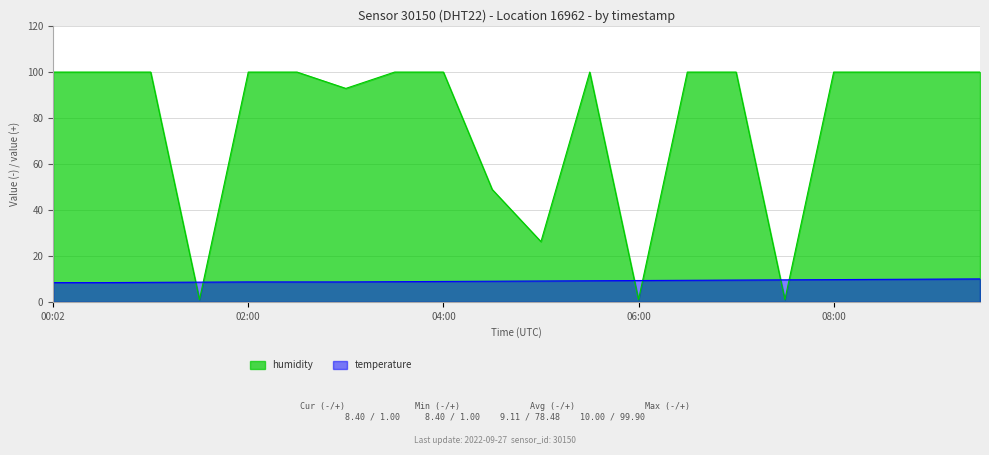

Reading left to right, extract all data points from this chart.

temperature: 8.4	8.4	8.5	8.6	8.7	8.7	8.7	8.8	8.9	9.0	9.1	9.2	9.3	9.4	9.5	9.6	9.7	9.8	9.9	10.0
humidity: 99.9	99.9	99.9	1.0	99.9	99.9	92.8	99.9	99.9	48.9	26.2	99.9	1.0	99.9	99.9	1.0	99.9	99.9	99.9	99.9